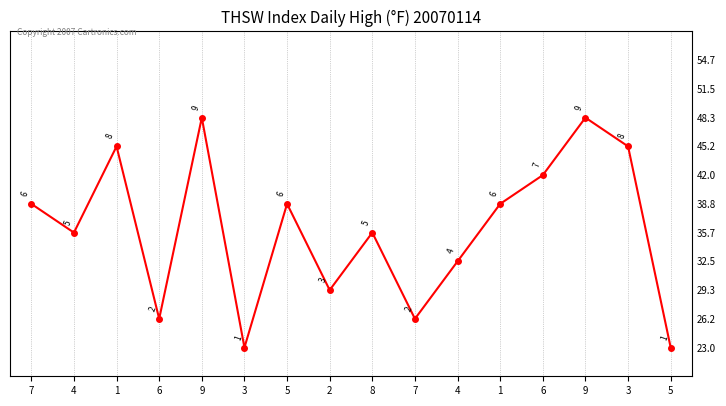

How many lines are shown in the chart?

1